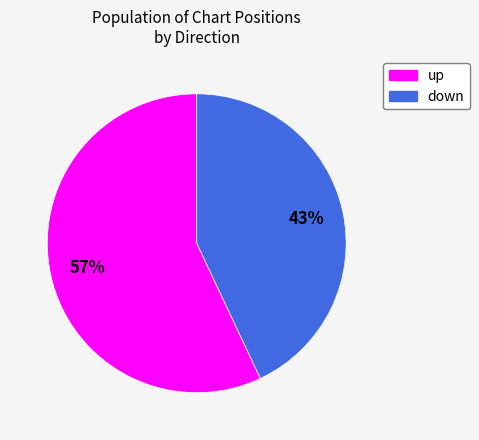

Rank the categories by value from lowest to highest.

down, up